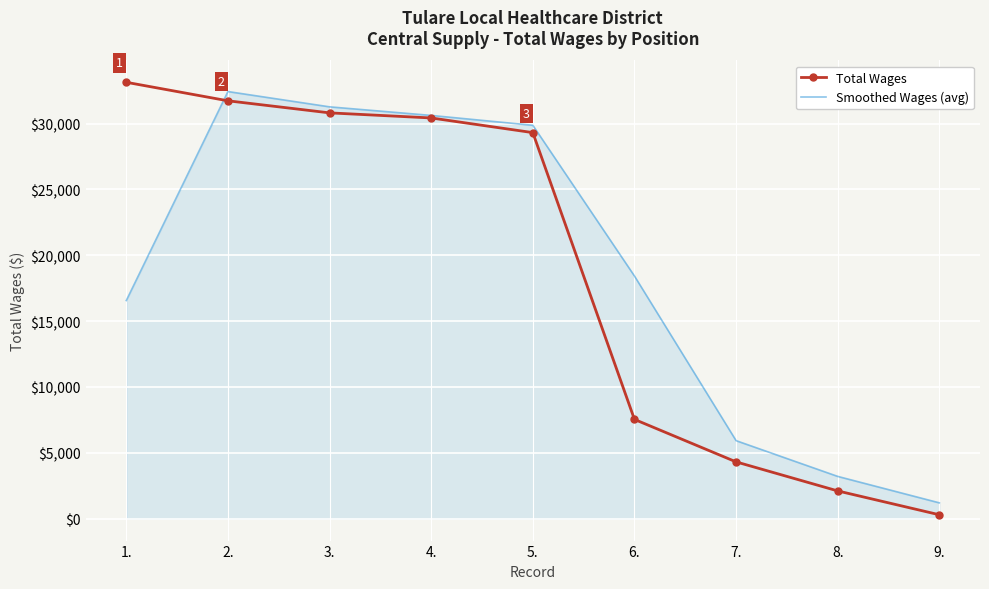

Which category has the lowest value in the Total Wages series?

9.